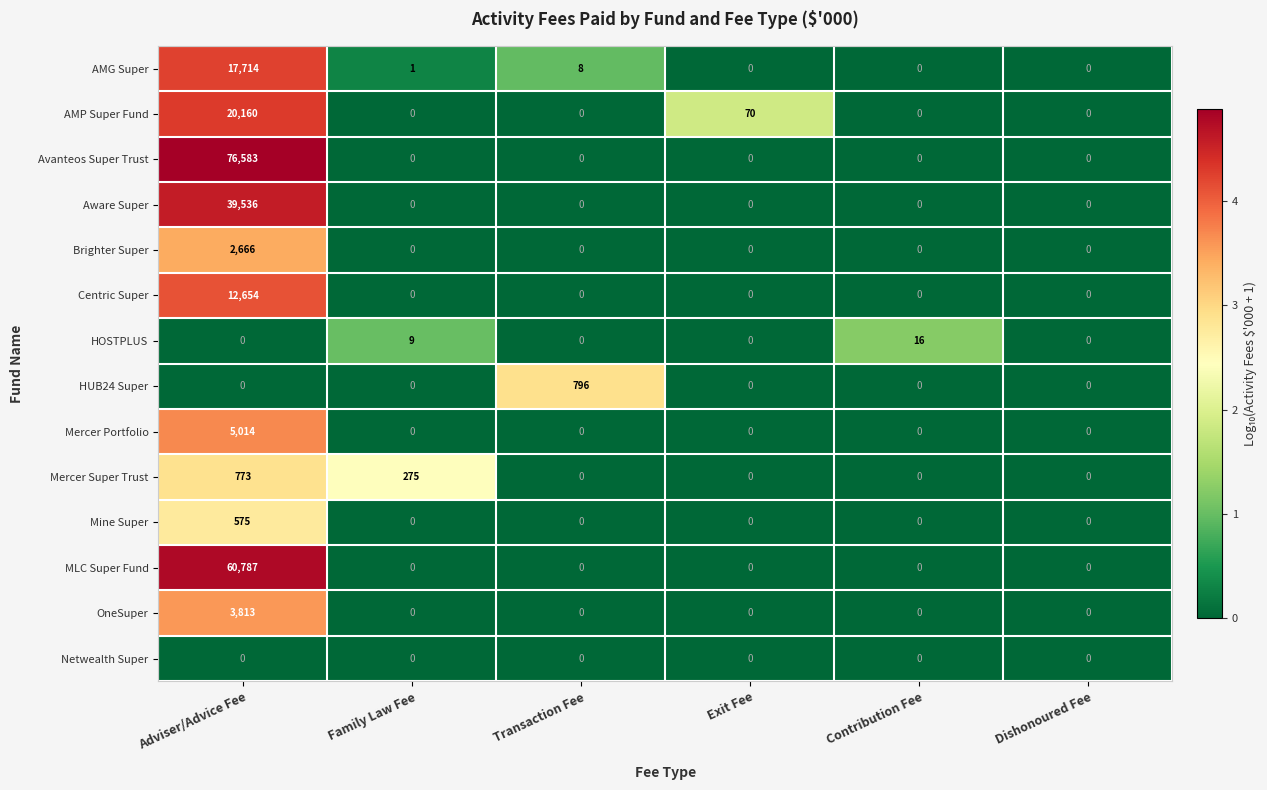

The value of HUB24 Super at Dishonoured Fee is 0. True or false?

True